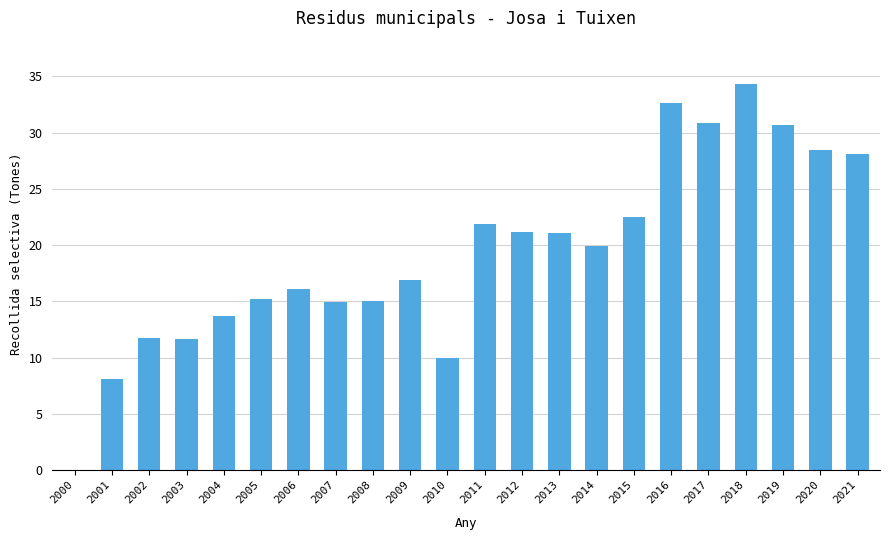

What is the ratio of the value at 2006 to the value at 2005?

1.1